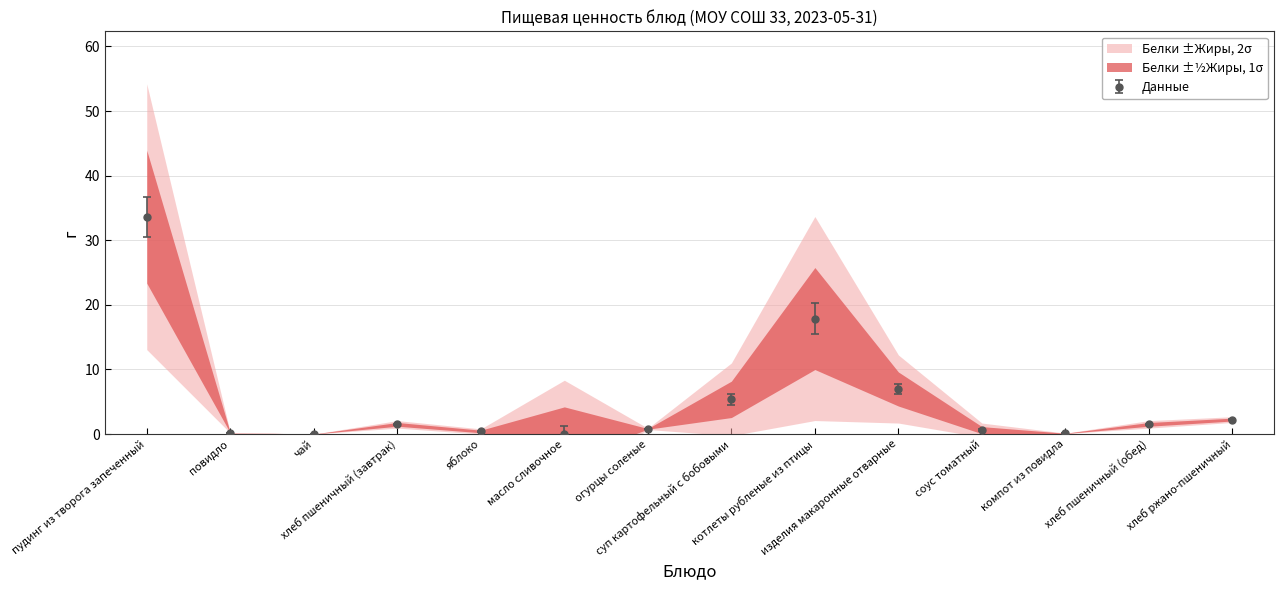

What is the change in value from котлеты рубленые из птицы to изделия макаронные отварные?

-10.9